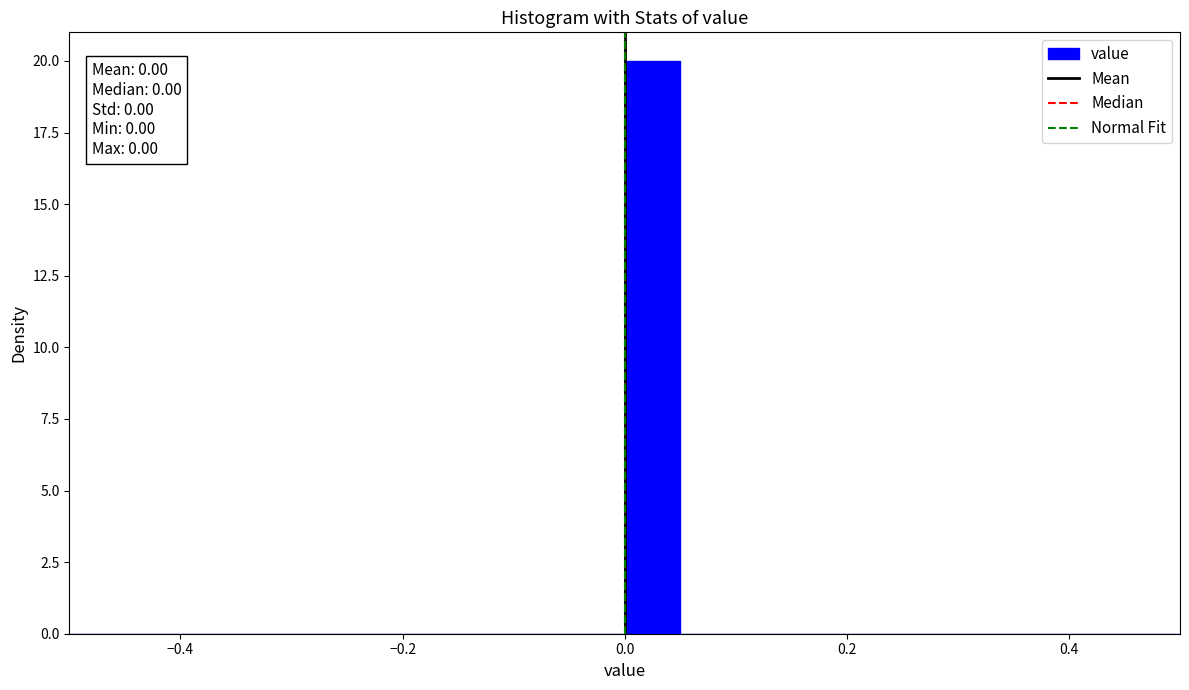

Around what value on the x-axis is the tallest bar? Give the approximate position of its centre, as read against the axis.

0.02